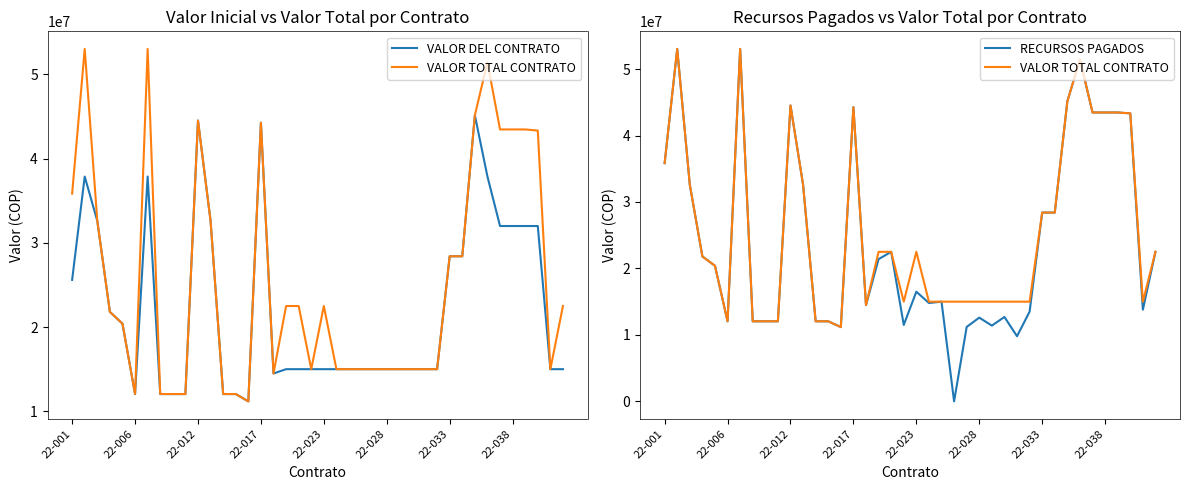

Between which two adjacent categories do RECURSOS PAGADOS and VALOR DEL CONTRATO first intersect?

18 and 19